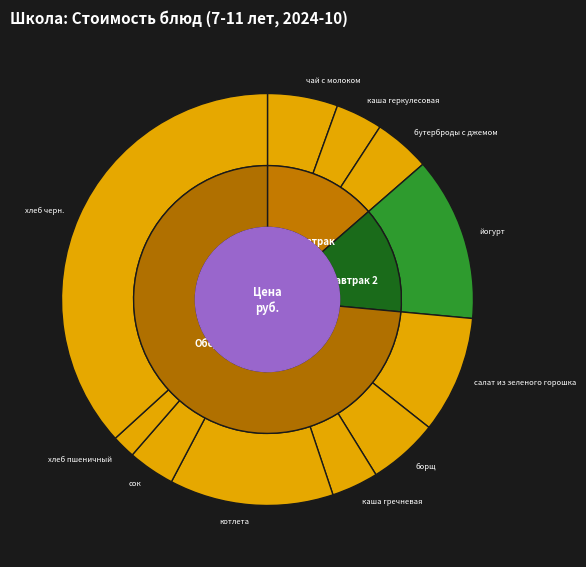

Is it true that хлеб пшеничный is 1% of the pie?

False